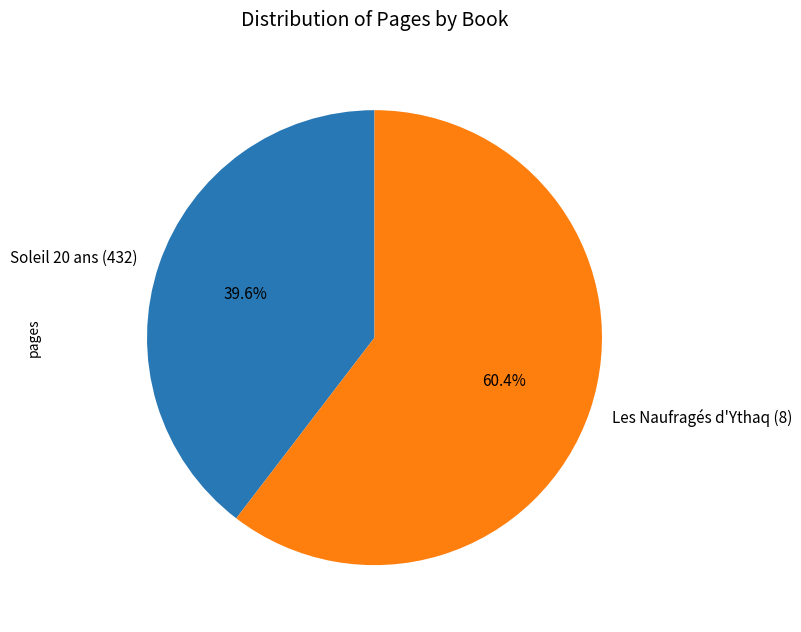

What is the ratio of the value at Les Naufragés d'Ythaq (8) to the value at Soleil 20 ans (432)?

1.5